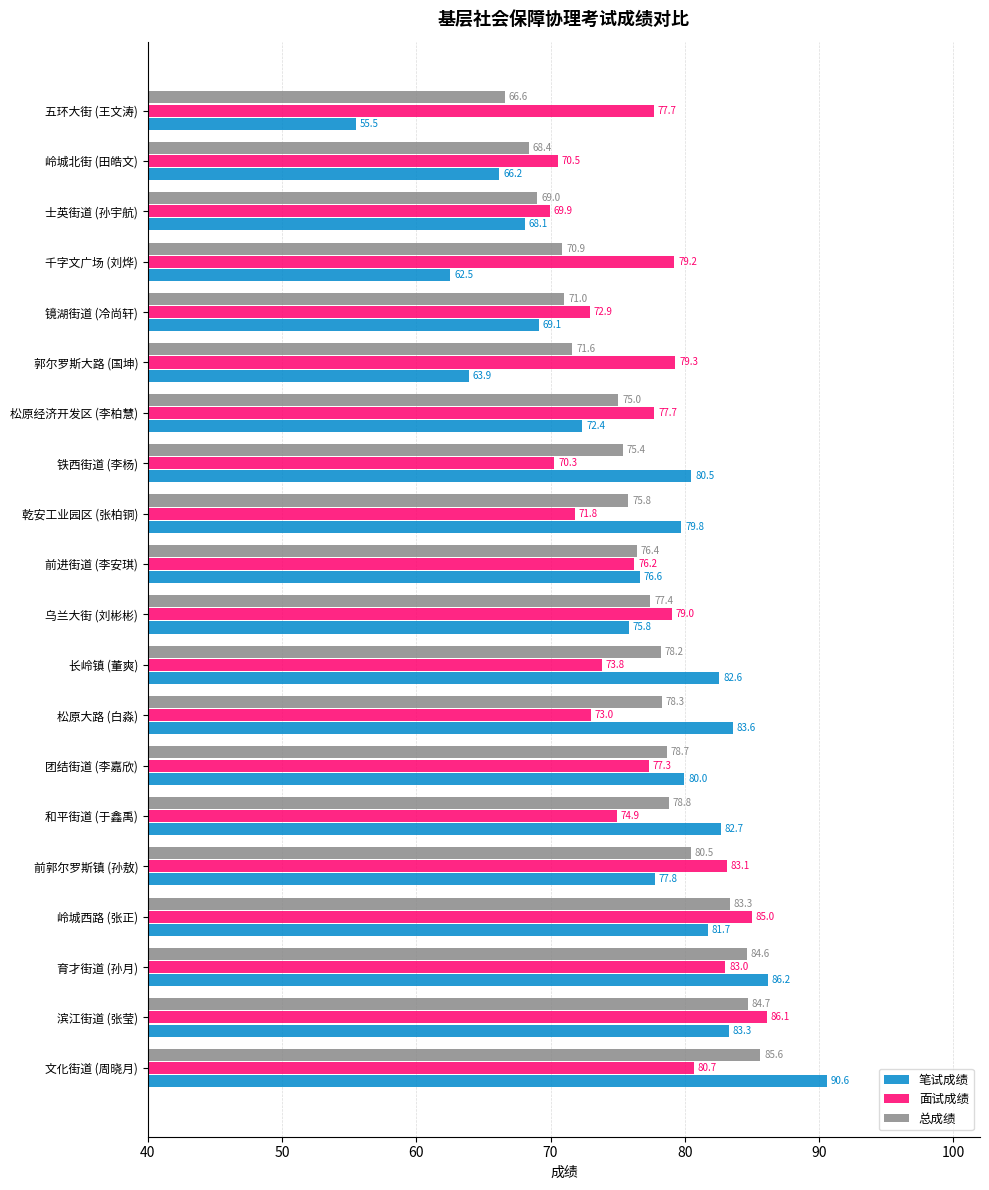

How many data points in 笔试成绩 are less than 79?

10